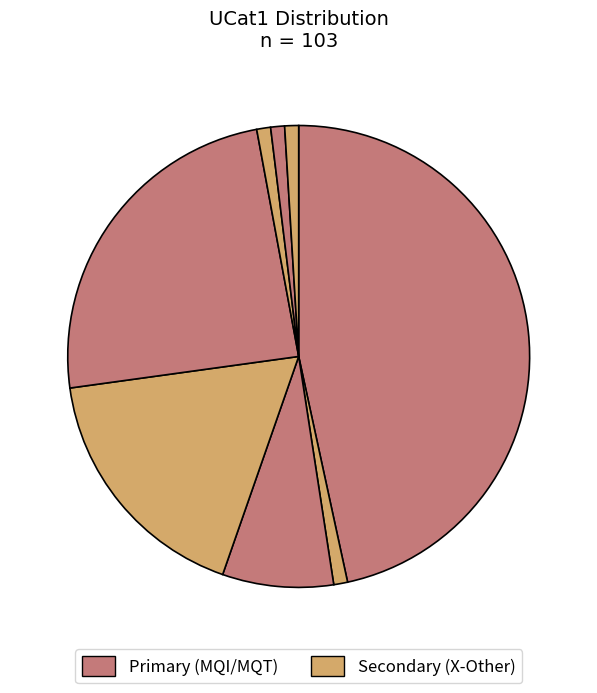

To the nearest percent, what is the difference between the largest and smallest slice percentages?

46%